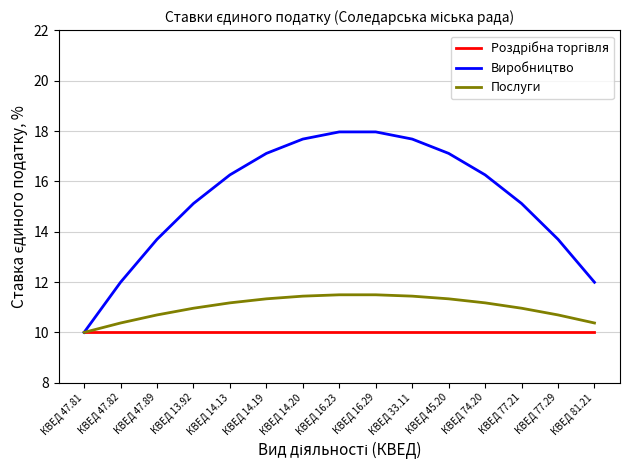

Which series has the largest total across all categories?

Виробництво